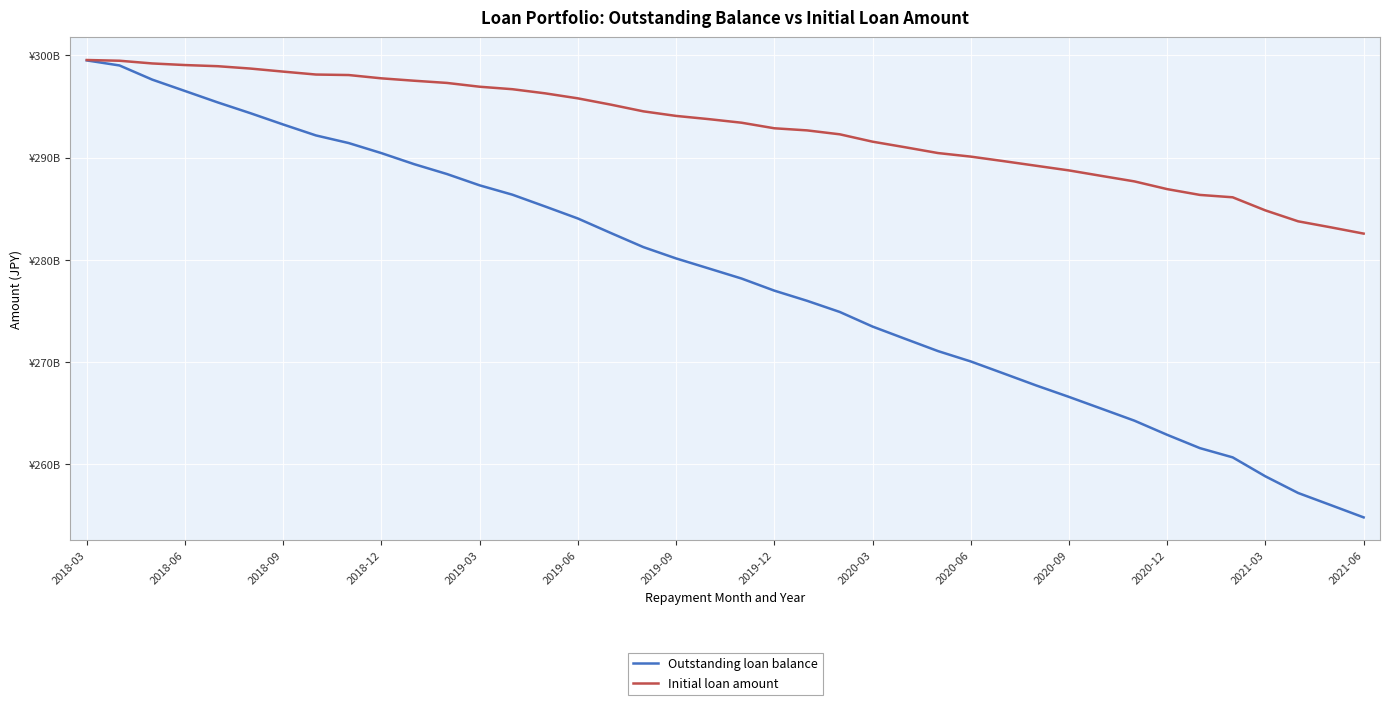

What are all the series names shown in the legend?

Outstanding loan balance, Initial loan amount